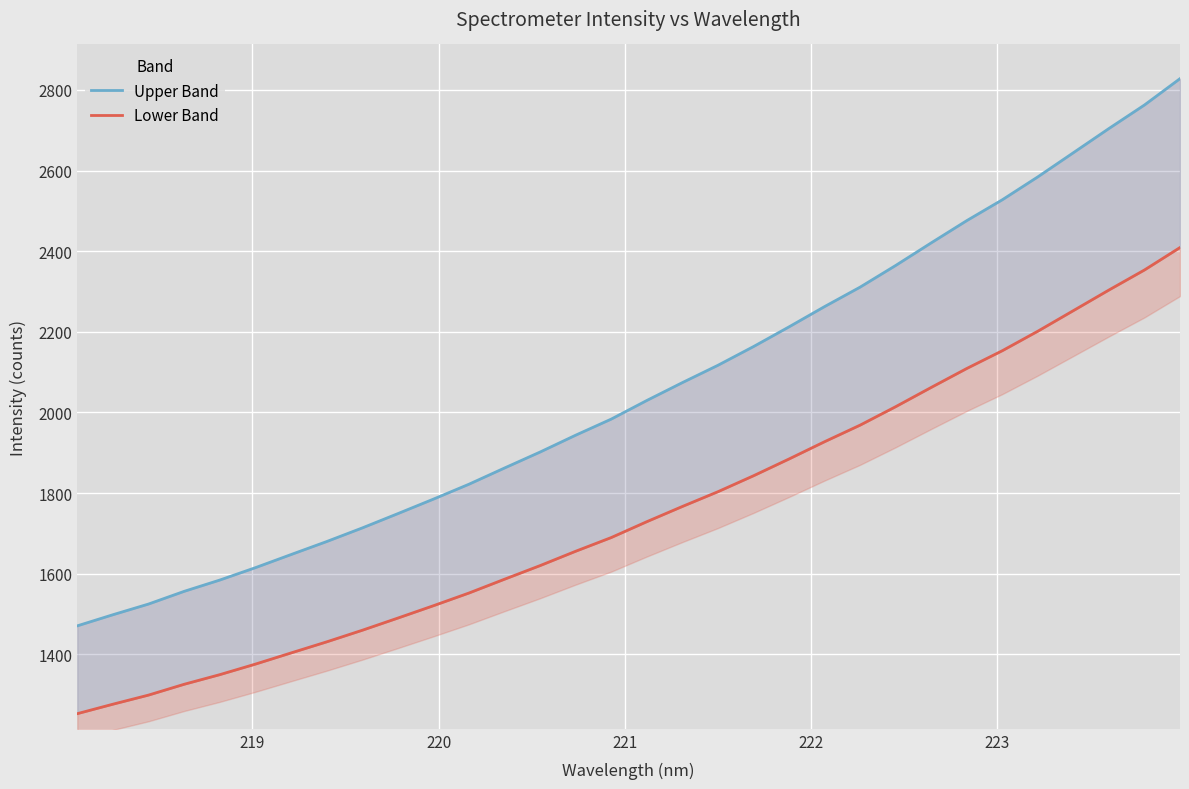

True or false: Upper Band and Lower Band cross at least once.

False